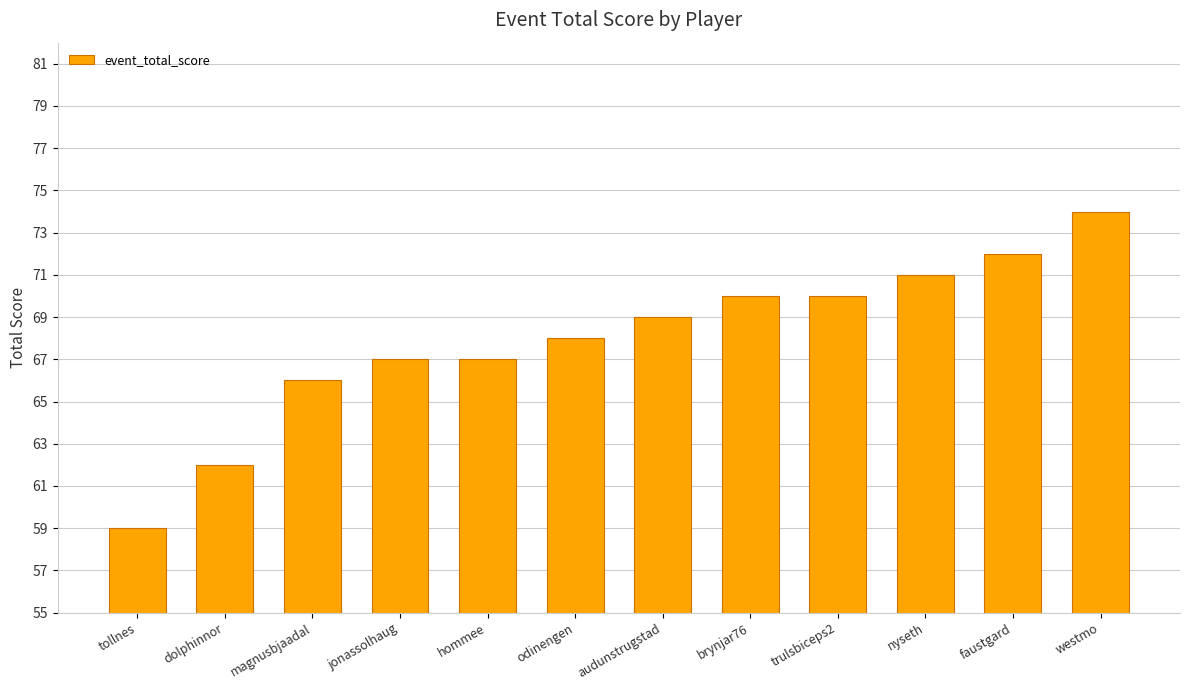

Are the bars horizontal?

No